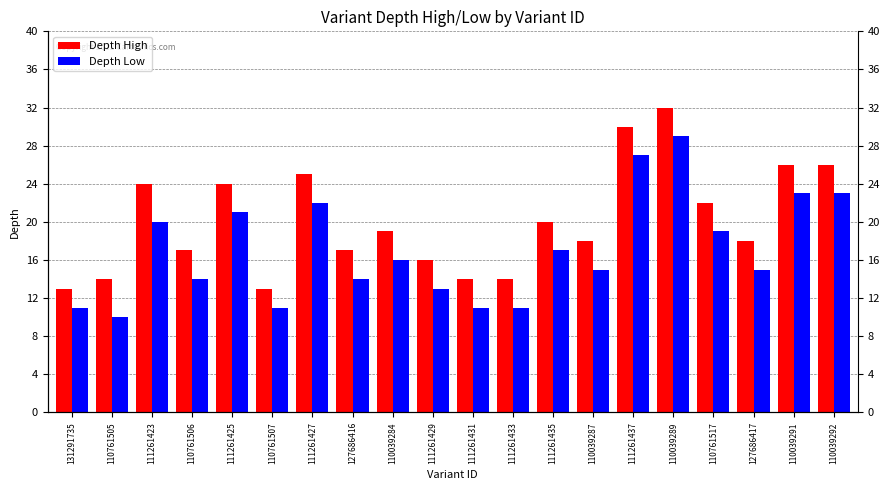

How many values in the Depth Low series are below 16?

10